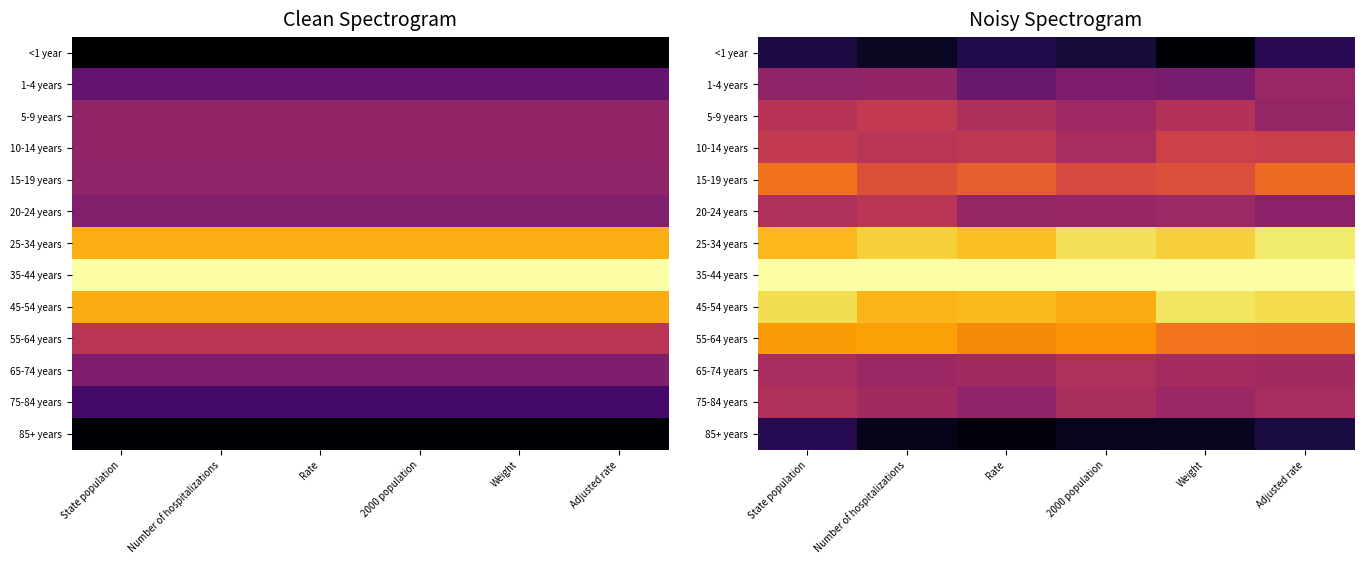

At which label is 75-84 years closest to 0?

Rate